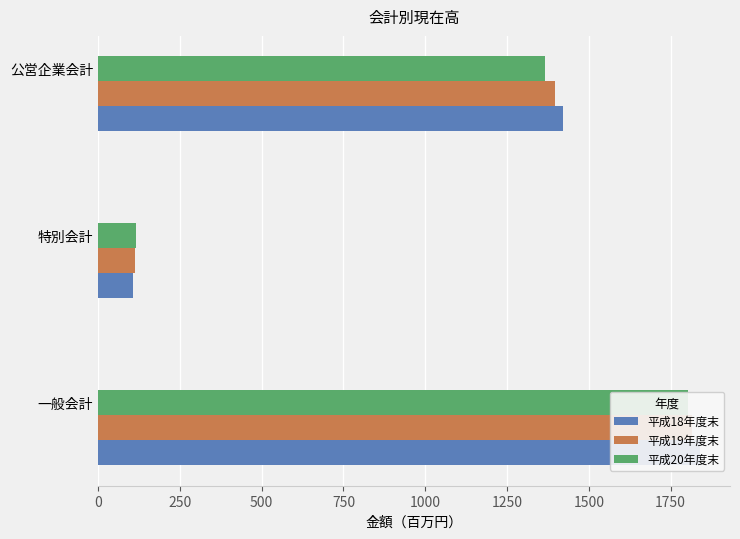

Rank the series by their maximum value, from highest to lowest.

平成18年度末, 平成19年度末, 平成20年度末